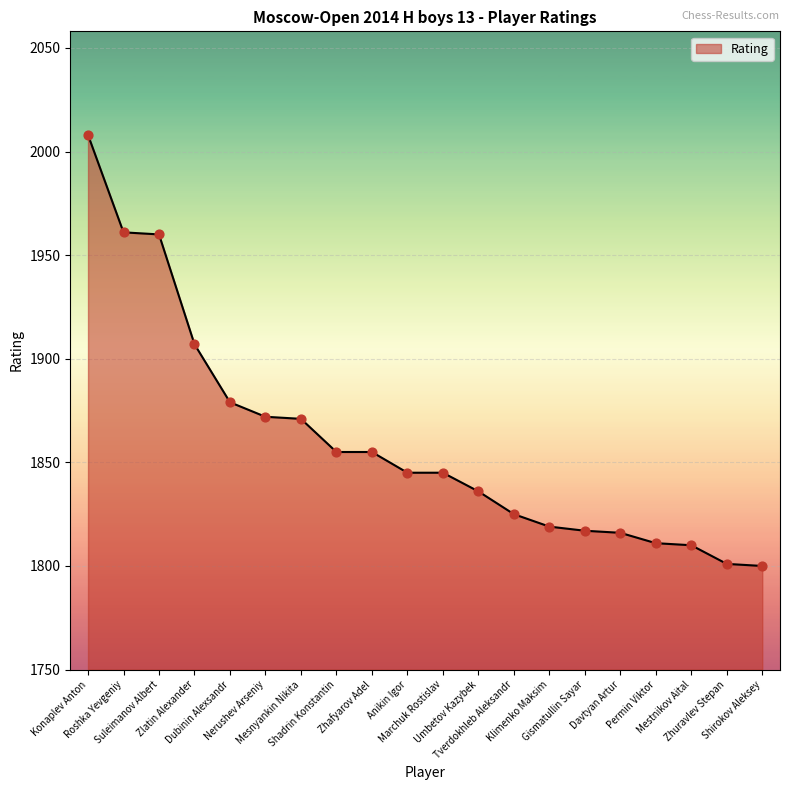

What is the ratio of the value at Shirokov Aleksey to the value at Marchuk Rostislav?

1.0